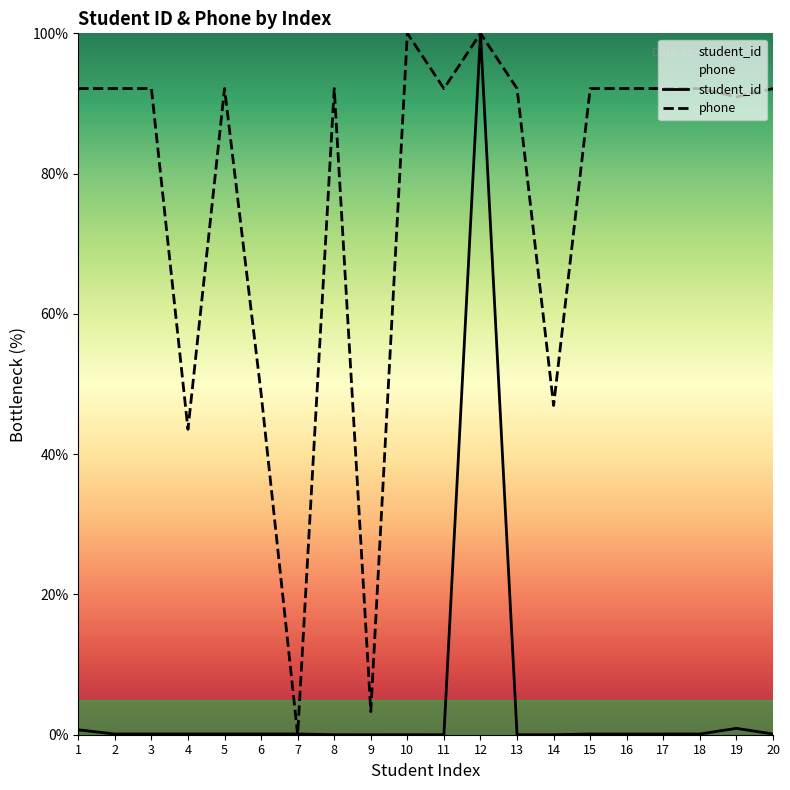

Which series has the largest total across all categories?

phone